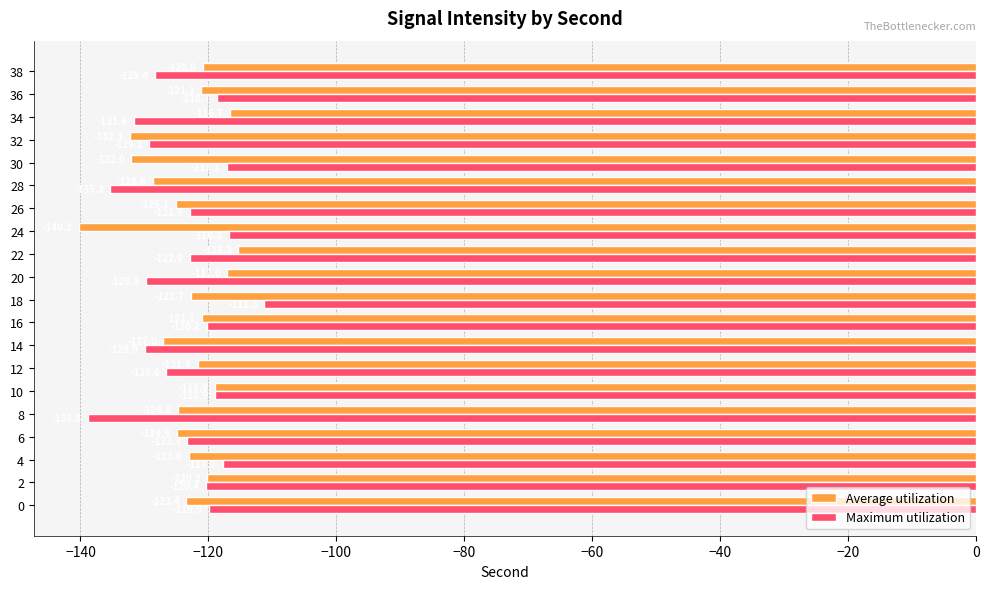

List the series in order of their peak value, highest first.

Maximum utilization, Average utilization